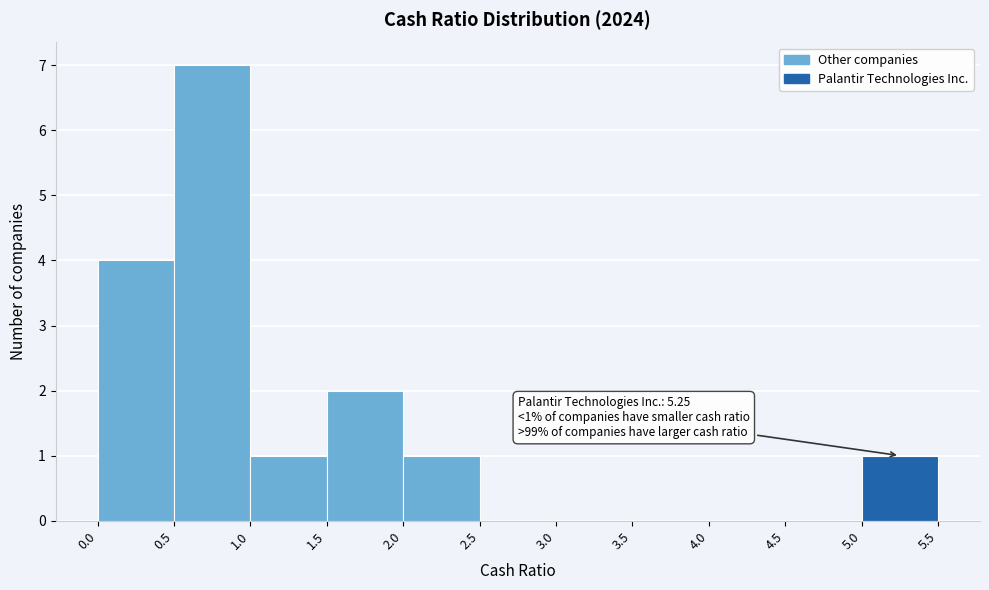

Which range on the x-axis has the tallest bar?

0.5 to 1.0